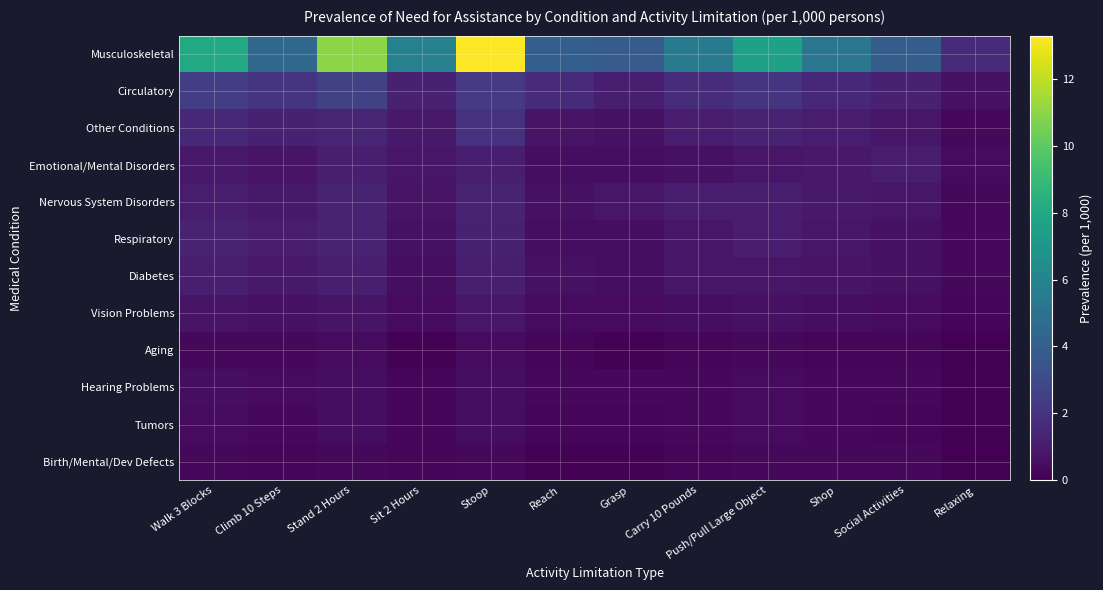

Which series has the widest spread of values?

Musculoskeletal